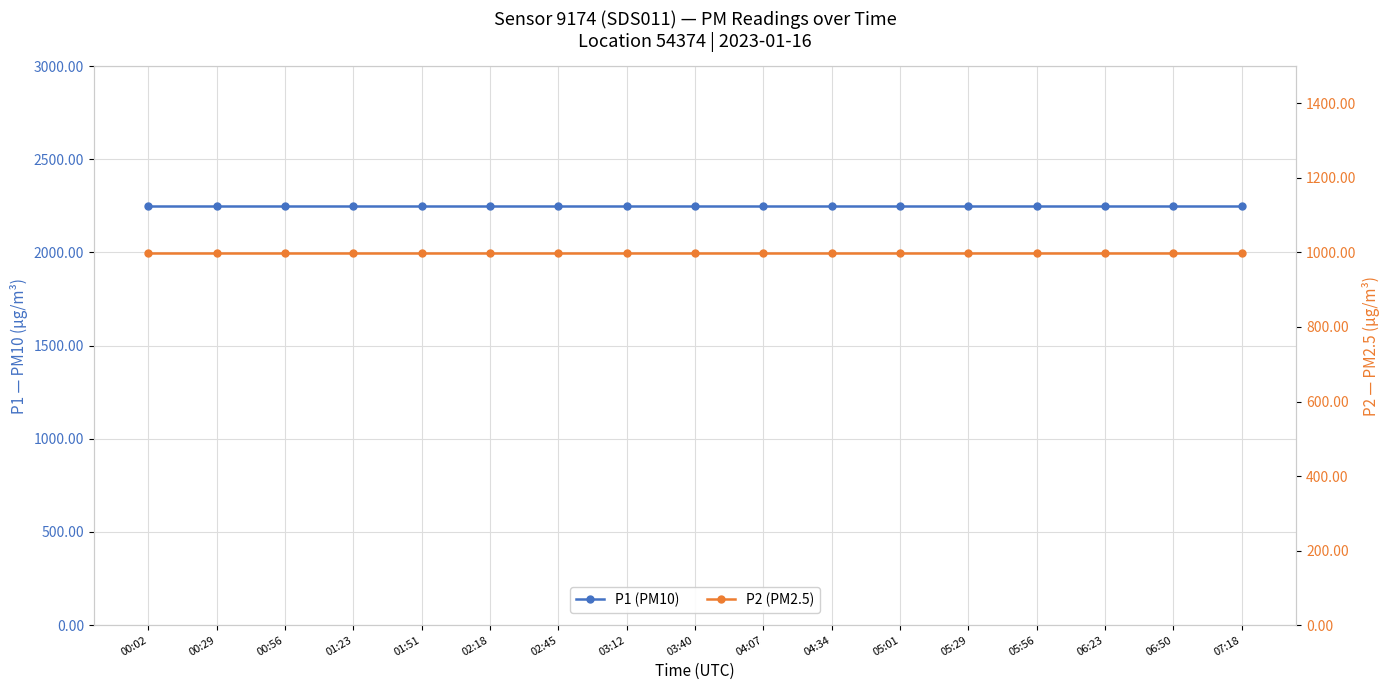

How many series are shown in this chart?

2